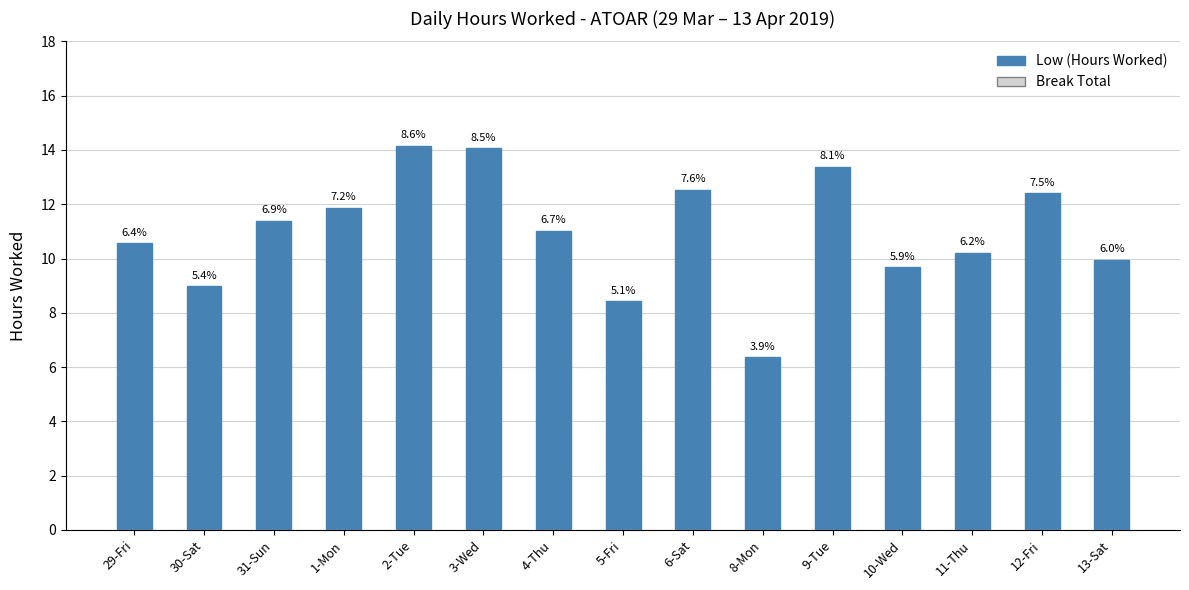

How many bars are there in total?

15